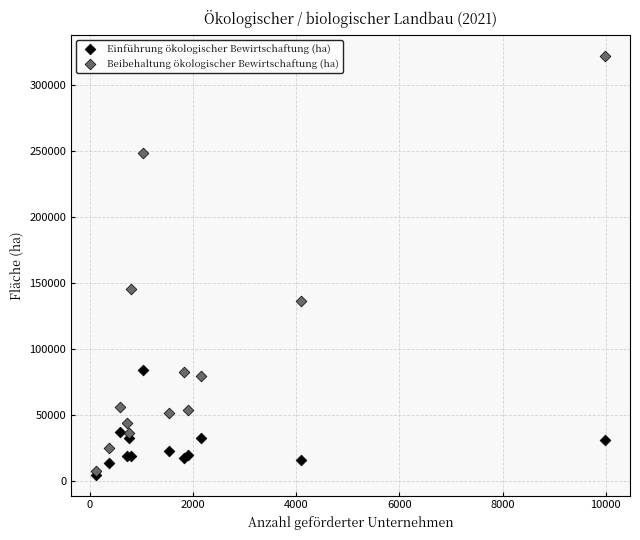

In the Beibehaltung ökologischer Bewirtschaftung (ha) series, what Y value is closest to 164907?

145331.9